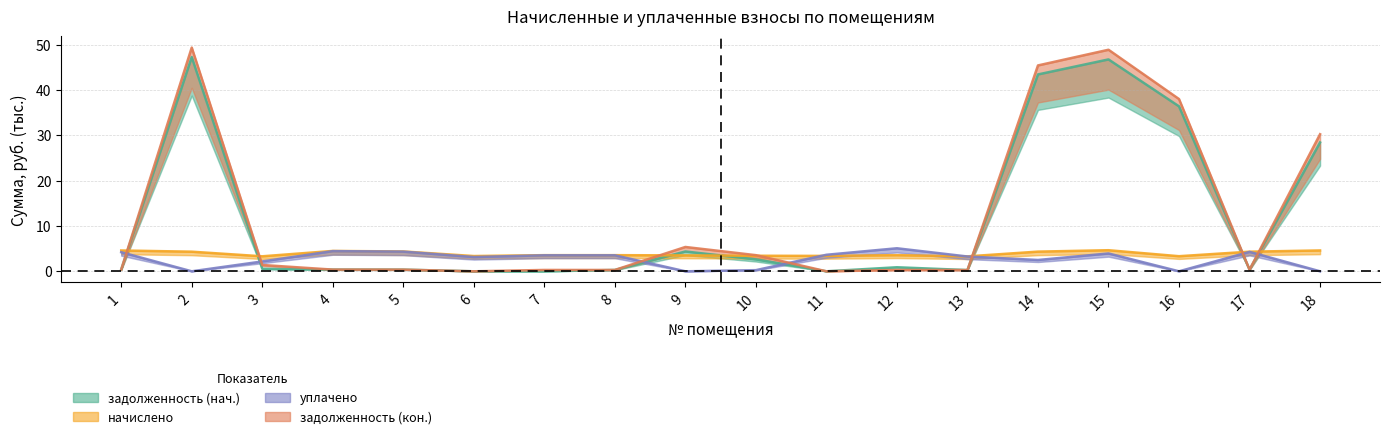

At which label does начислено reach its minimum?

13